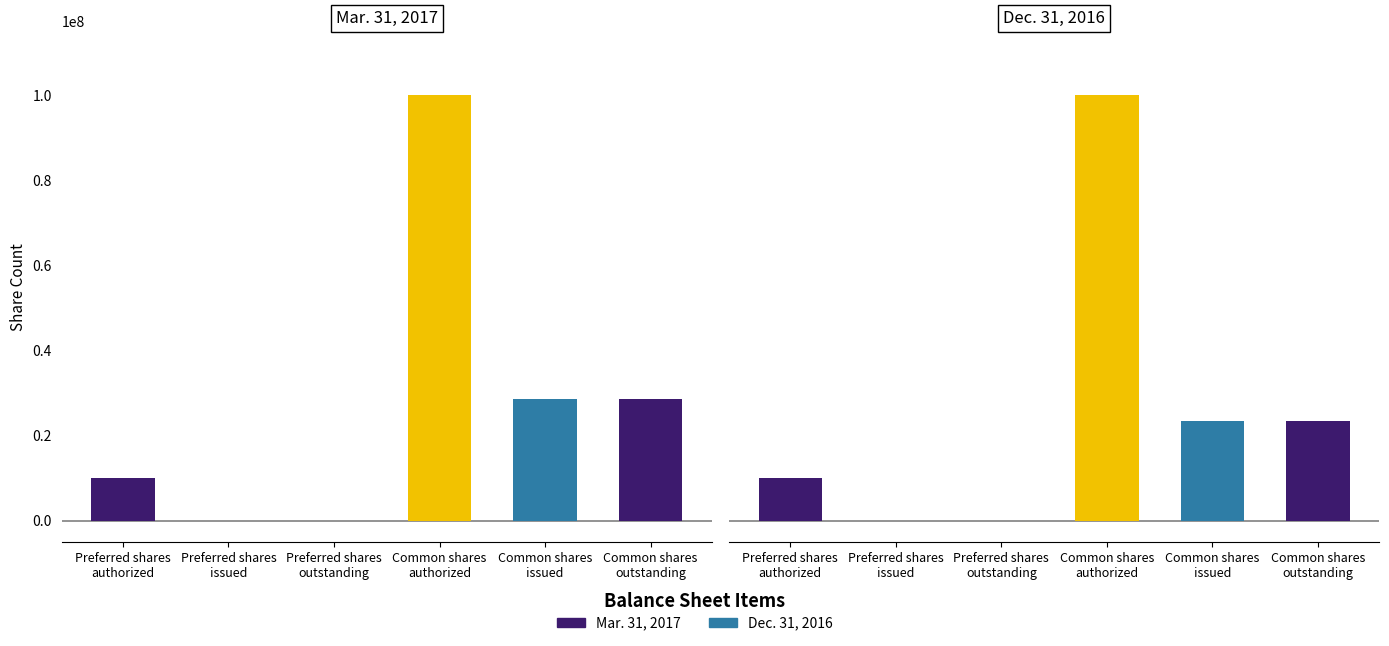

How many data points in Dec. 31, 2016 are above 23447003?

1